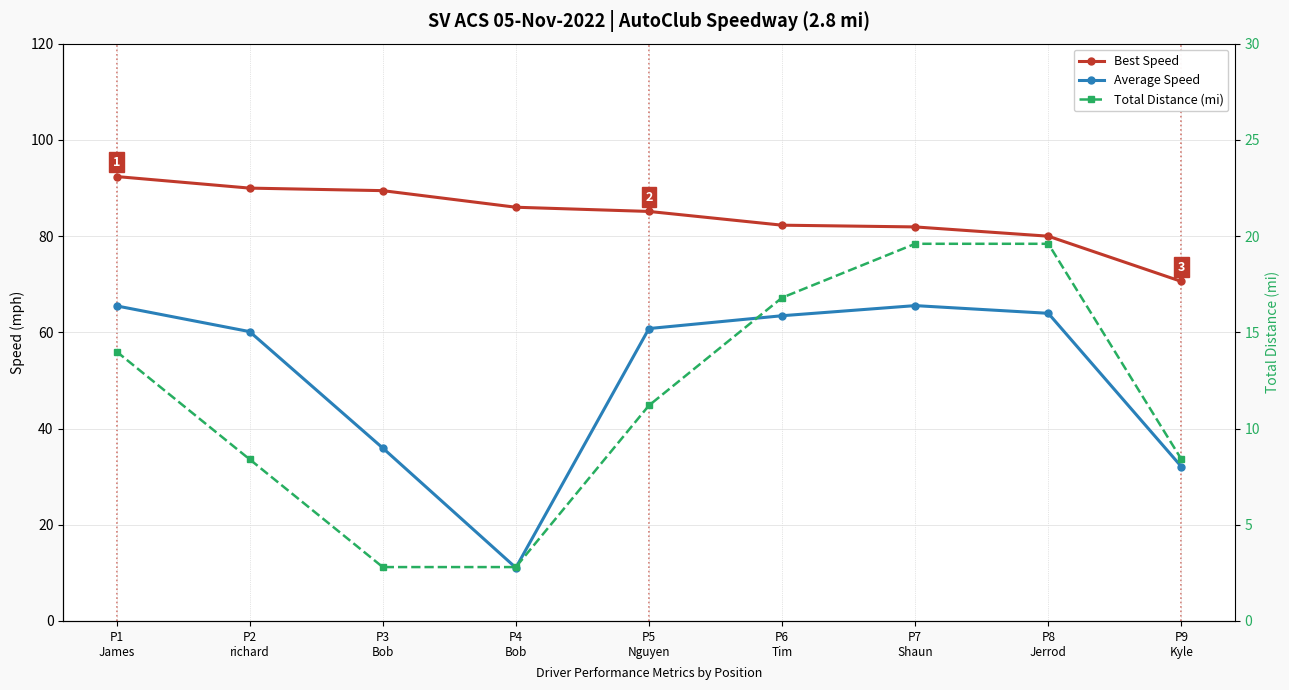

Between P6
Tim and P8
Jerrod, which series saw the biggest shift?

Total Distance (mi)